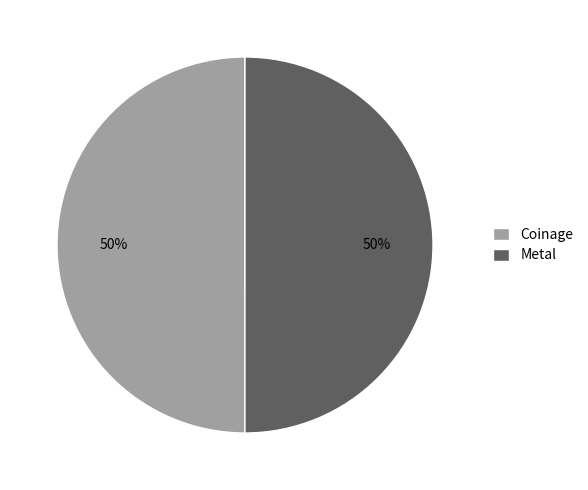

How many slices are in this pie chart?

2